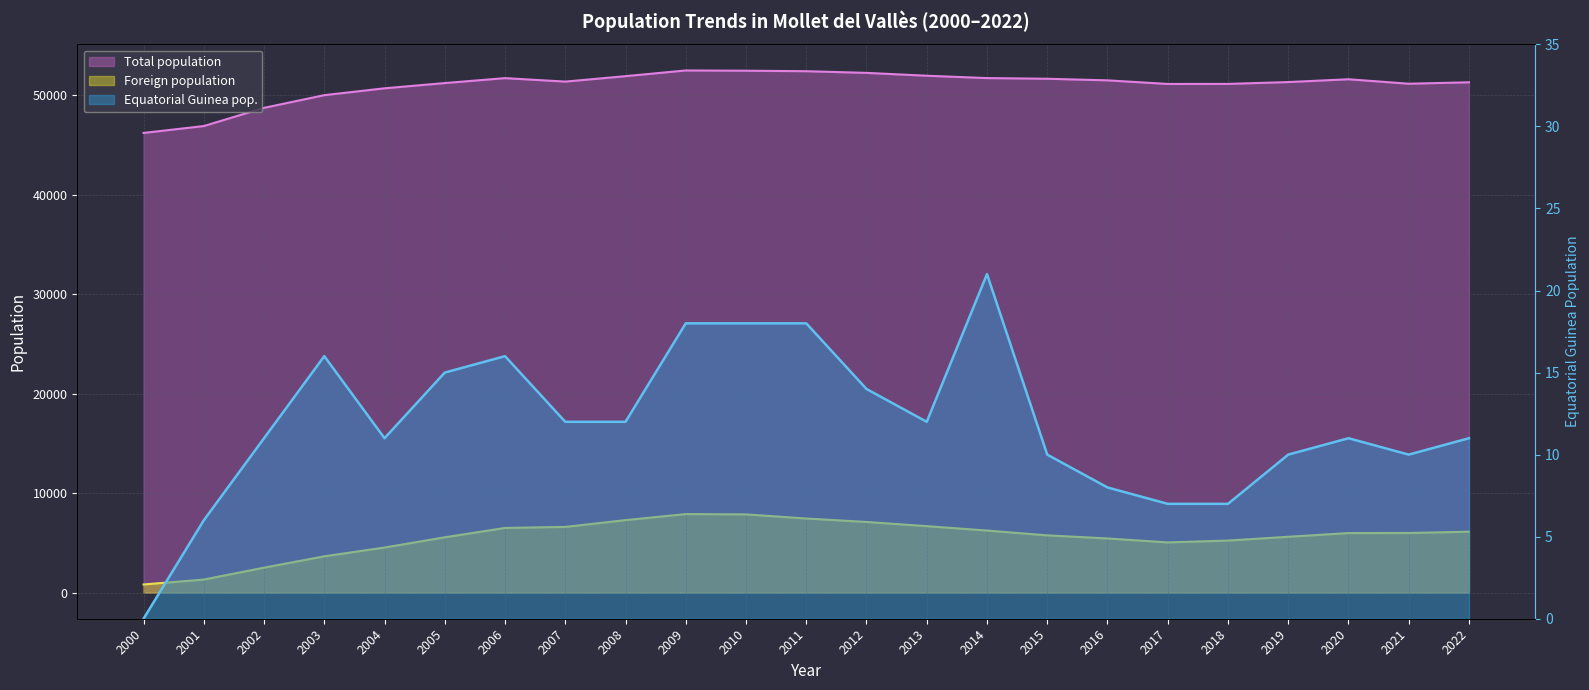

Where does the Foreign population series first go above 5987?

2006